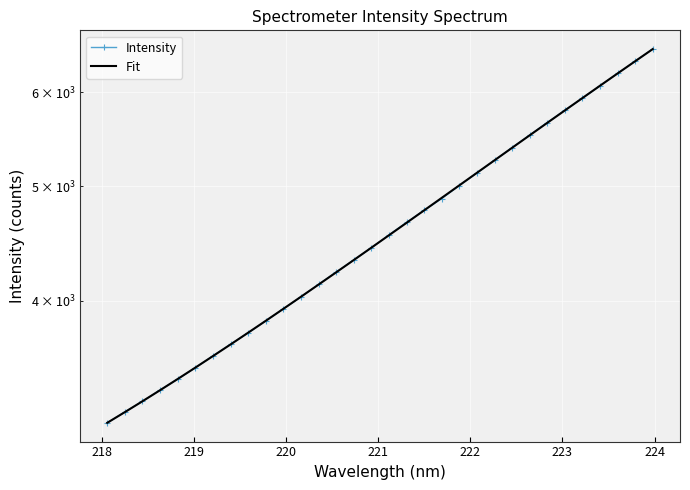

How many data points in Intensity are less than 4546?

16